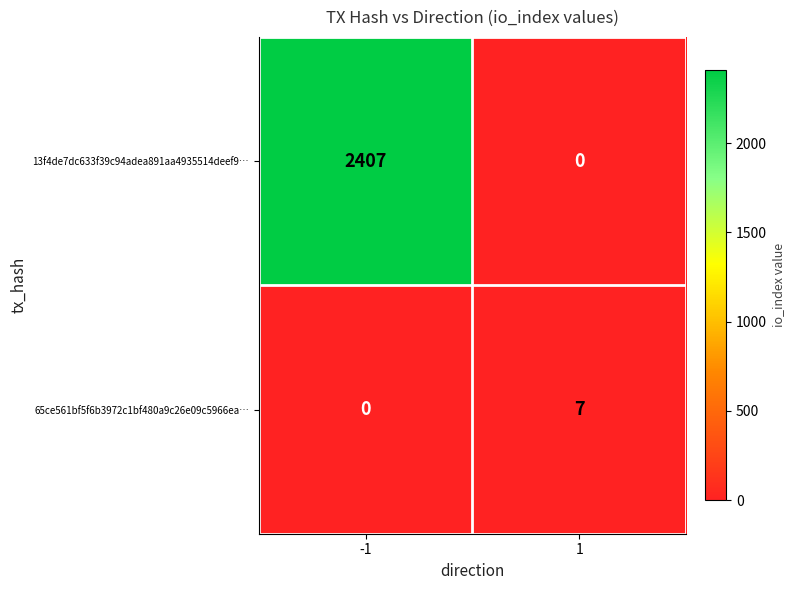

What is the difference between the 13f4de7dc633f39c94adea891aa4935514deef9… values at 1 and -1?

2407